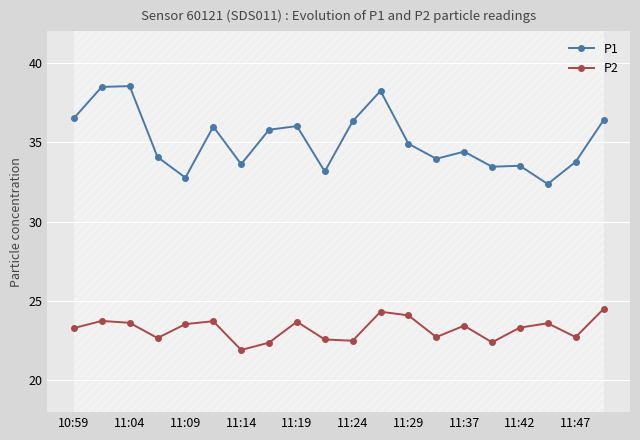

True or false: P1 has a value of 36.5 at 10:59.

True